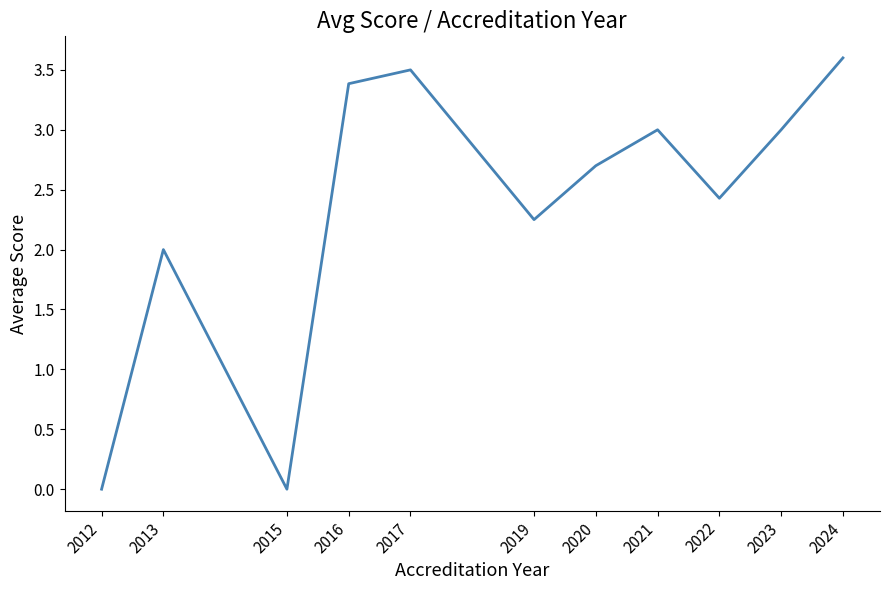

Is this an area chart (filled region under the line)?

No